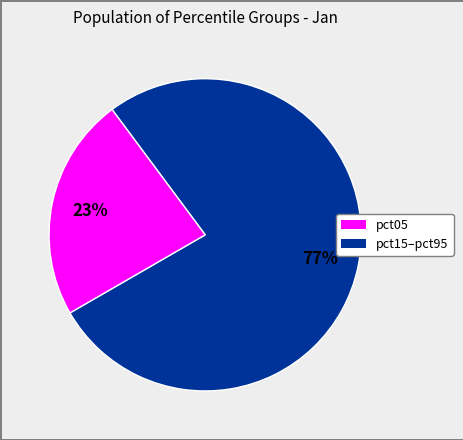

How many slices are in this pie chart?

2